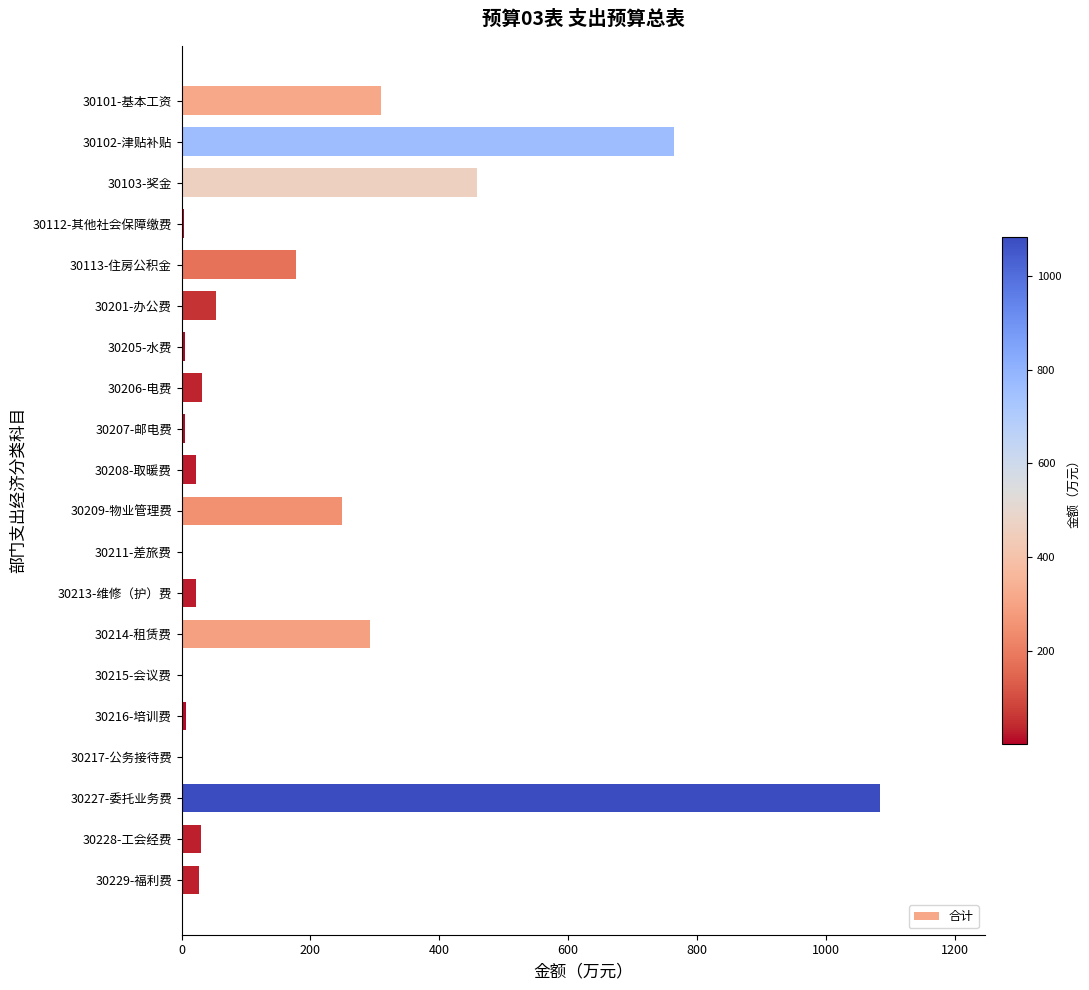

What is the change in value from 30102-津贴补贴 to 30103-奖金?

-304.8